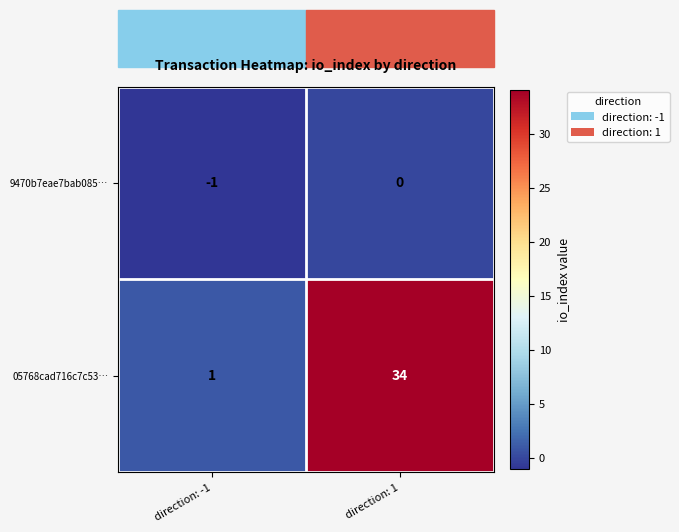

Is it true that 9470b7eae7bab085… equals -1 at direction: -1?

True